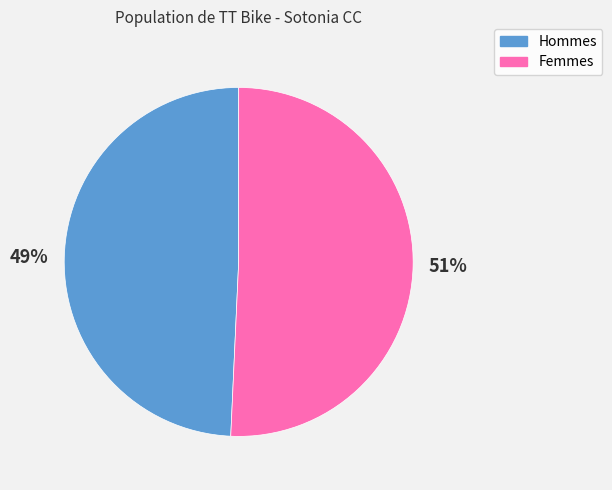

To the nearest percent, what is the average slice percentage?

50%